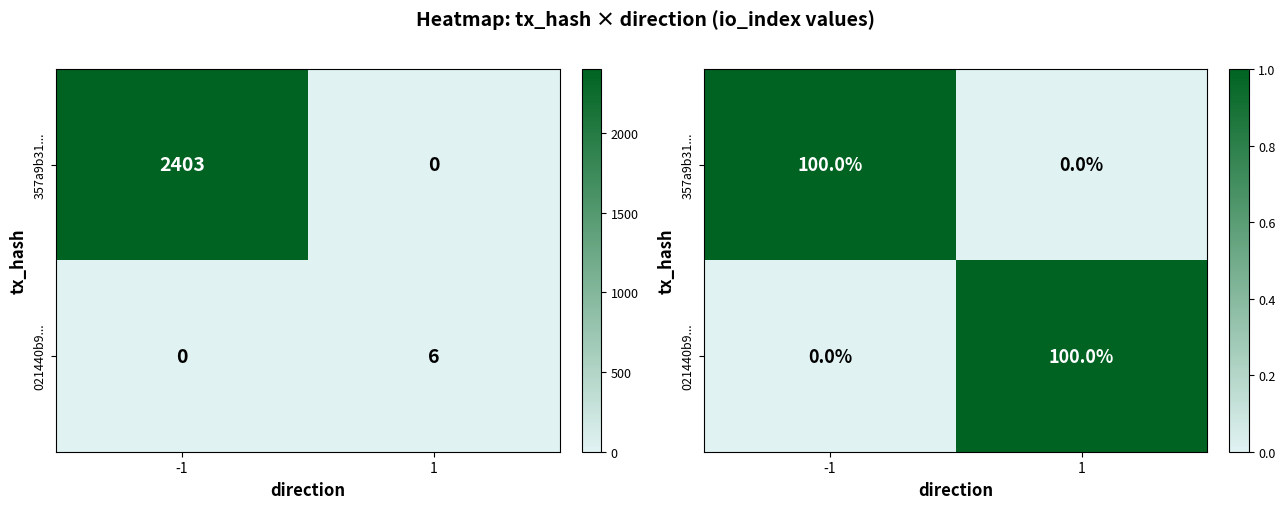

What is the sum of the 021440b9... values at -1 and 1?

1